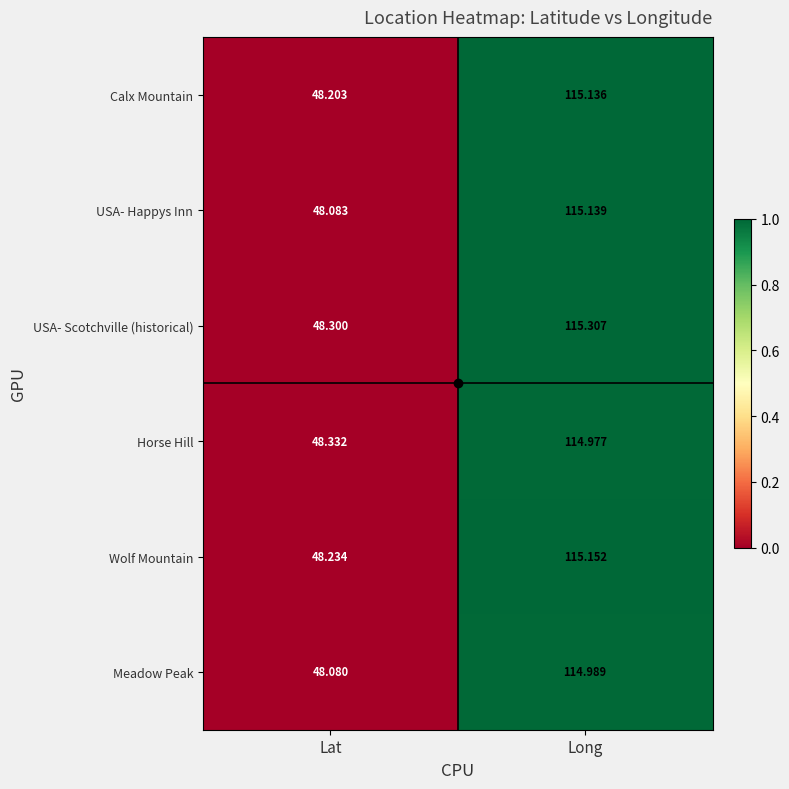

At which label does USA- Happys Inn reach its minimum?

Lat